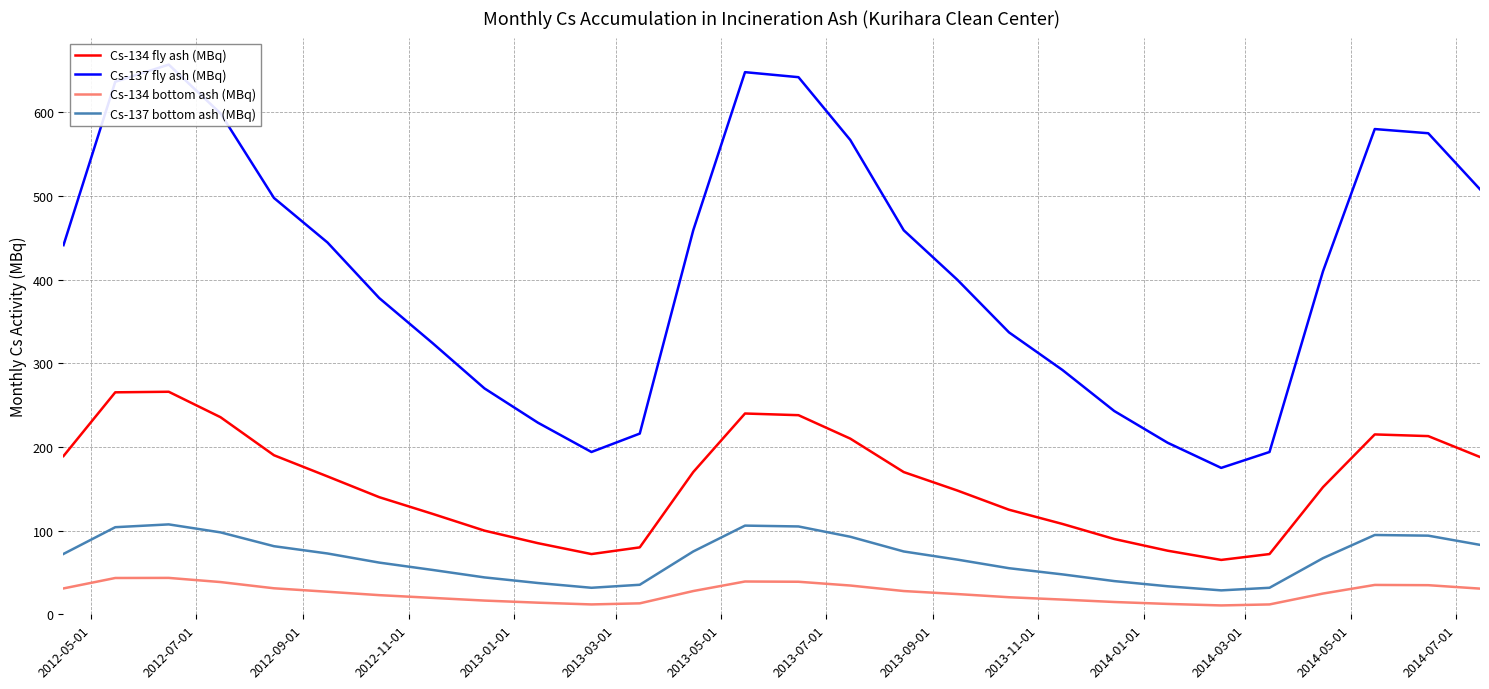

True or false: Cs-137 bottom ash (MBq) and Cs-137 fly ash (MBq) cross at least once.

False